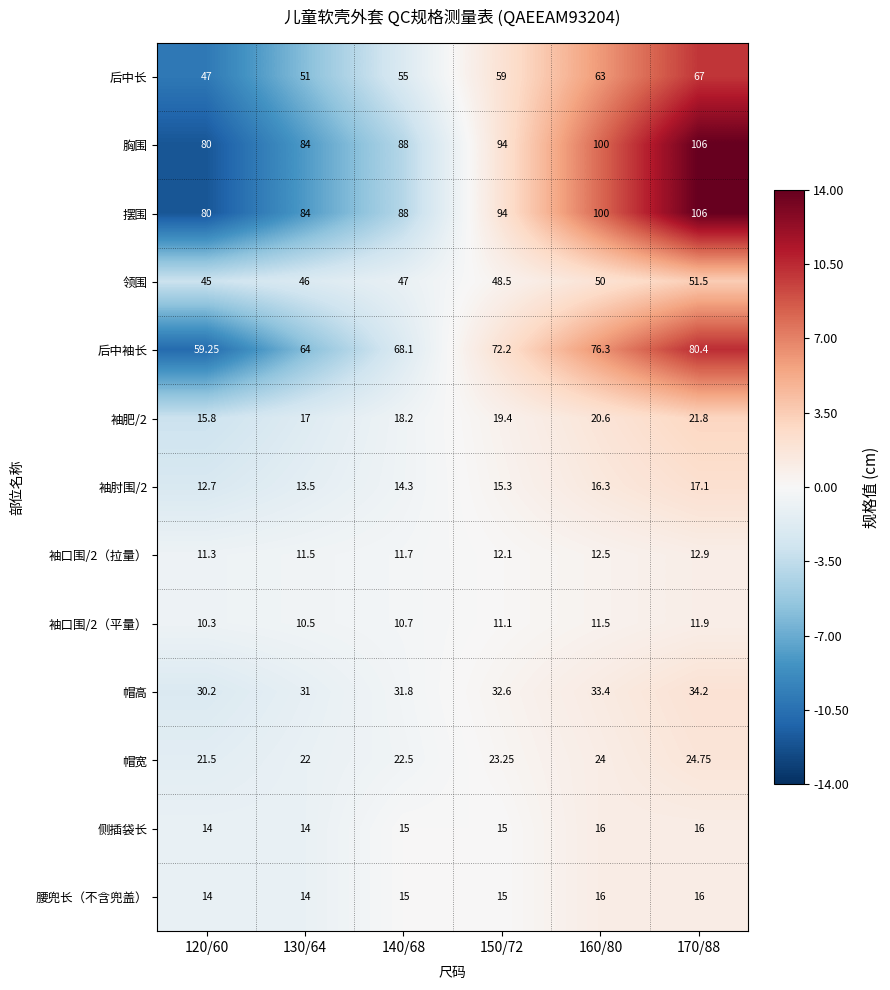

Is the value of 袖口围/2（拉量） at 160/80 greater than the value of 胸围 at 170/88?

No